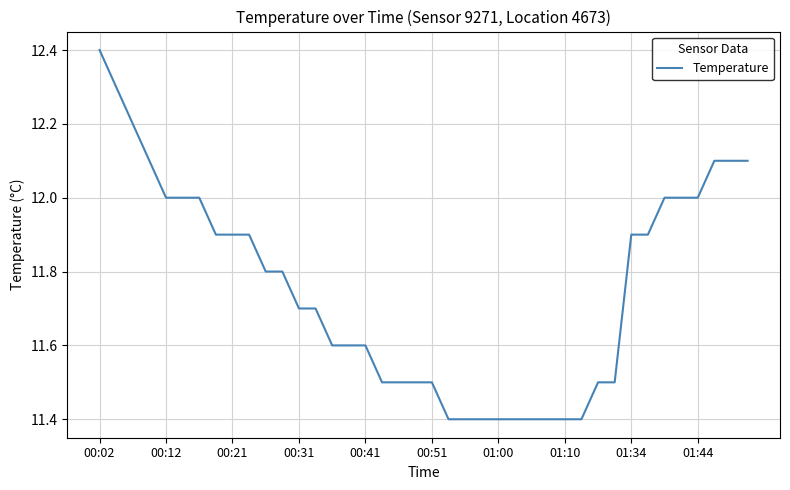

What is the difference between the maximum and minimum values?

1.0